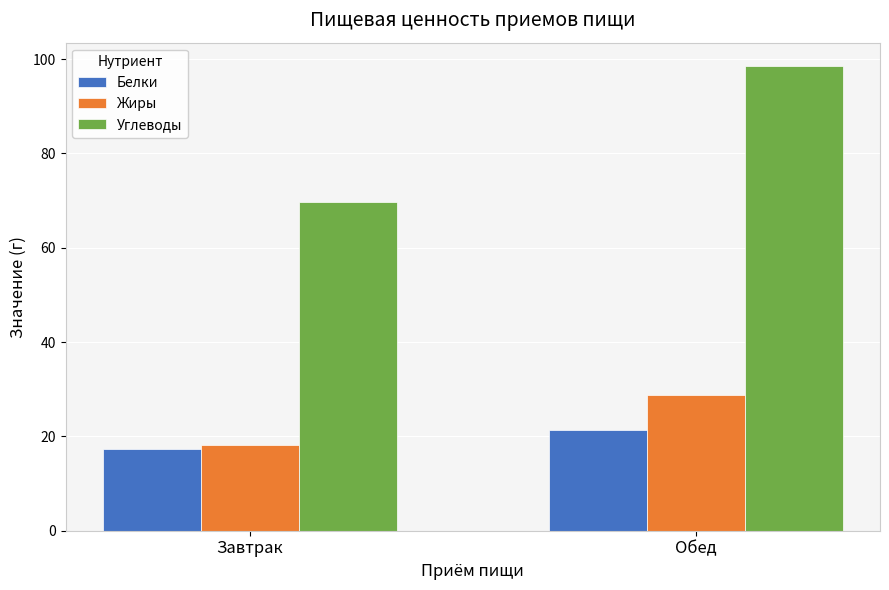

How many data points in Жиры are above 28?

1